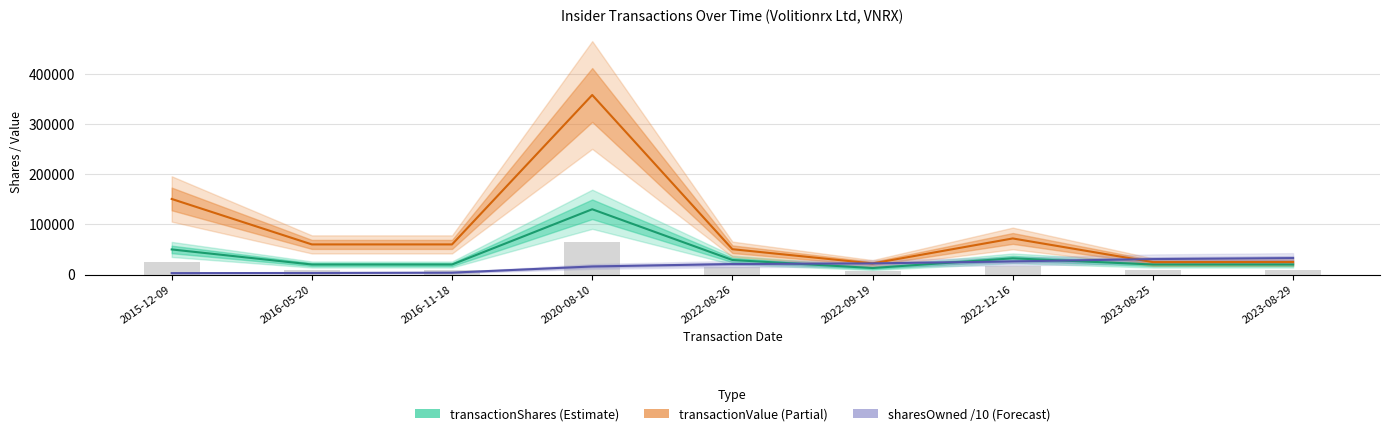

How many values in the sharesOwned /10 series are below 20934?

4